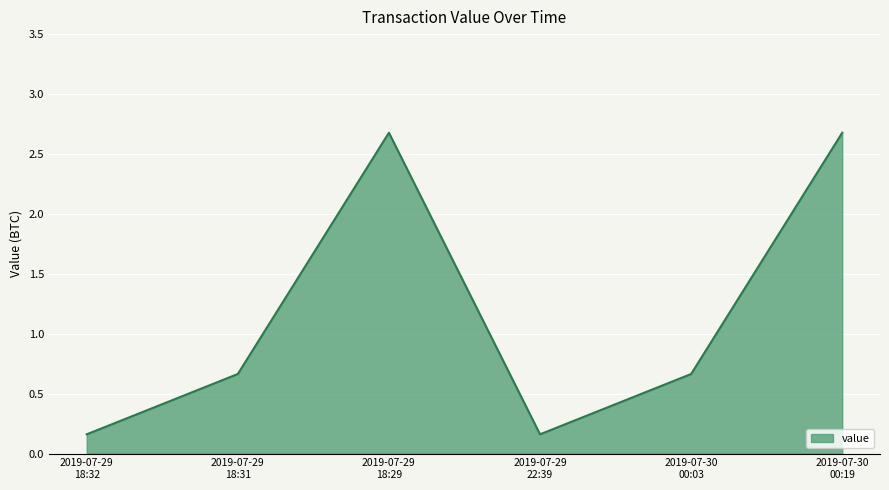

What is the maximum value shown in the chart?

2.7